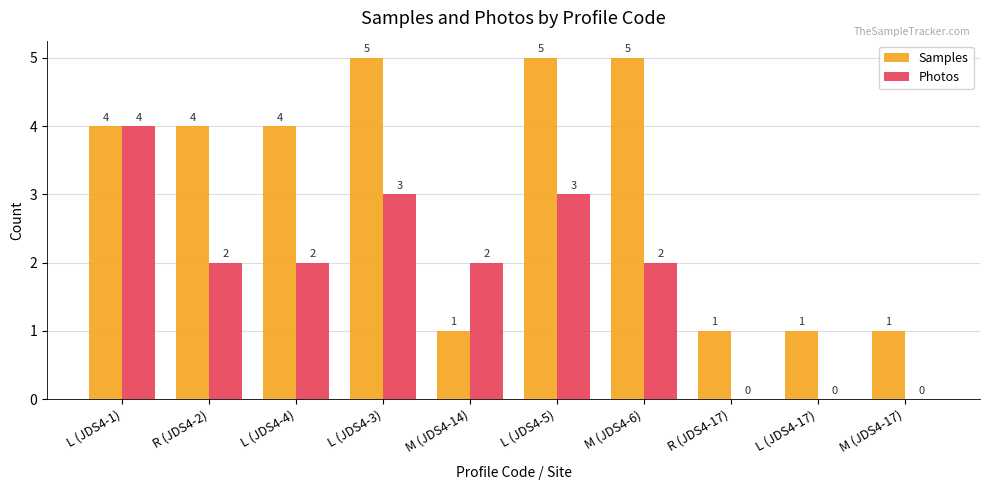

What is the greatest value displayed?

5